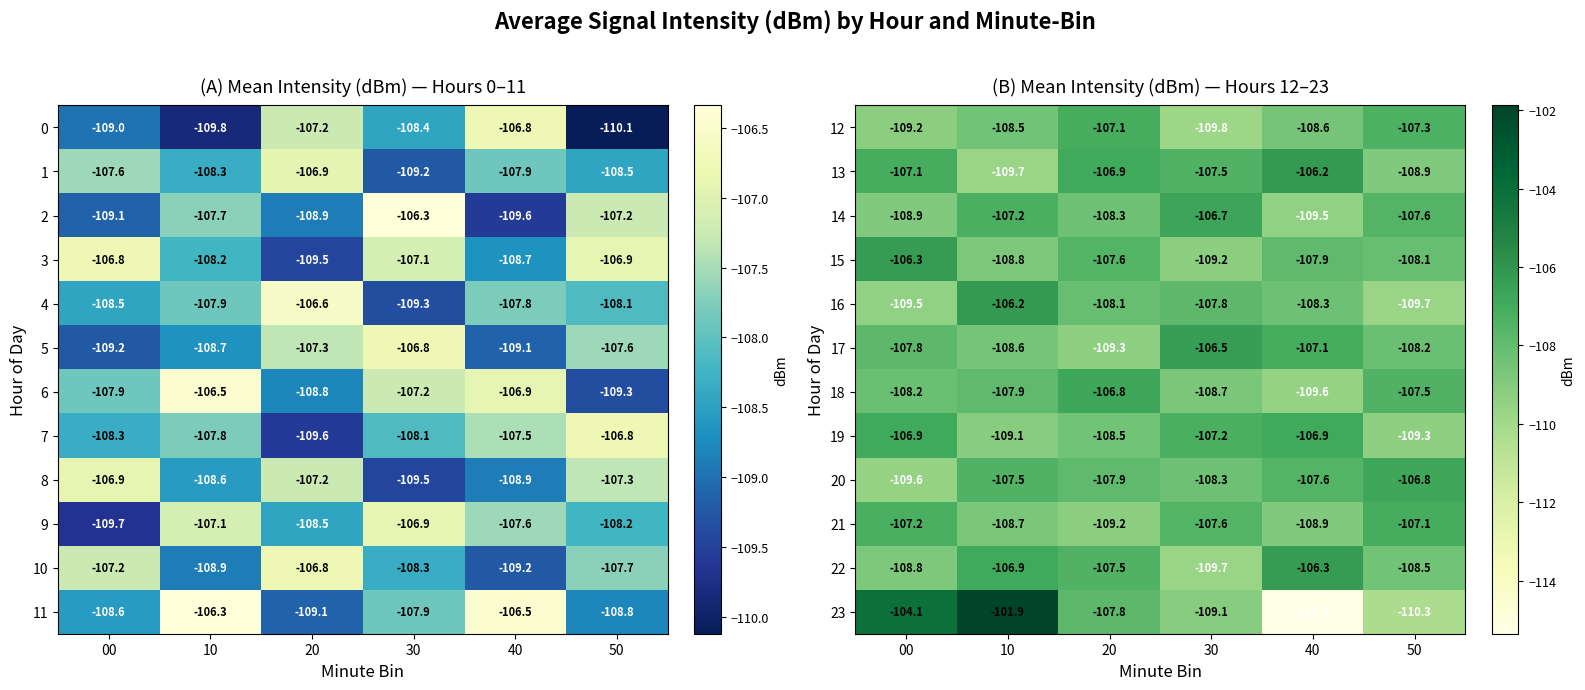

True or false: 14 has a value of -107.6 at 50.

True